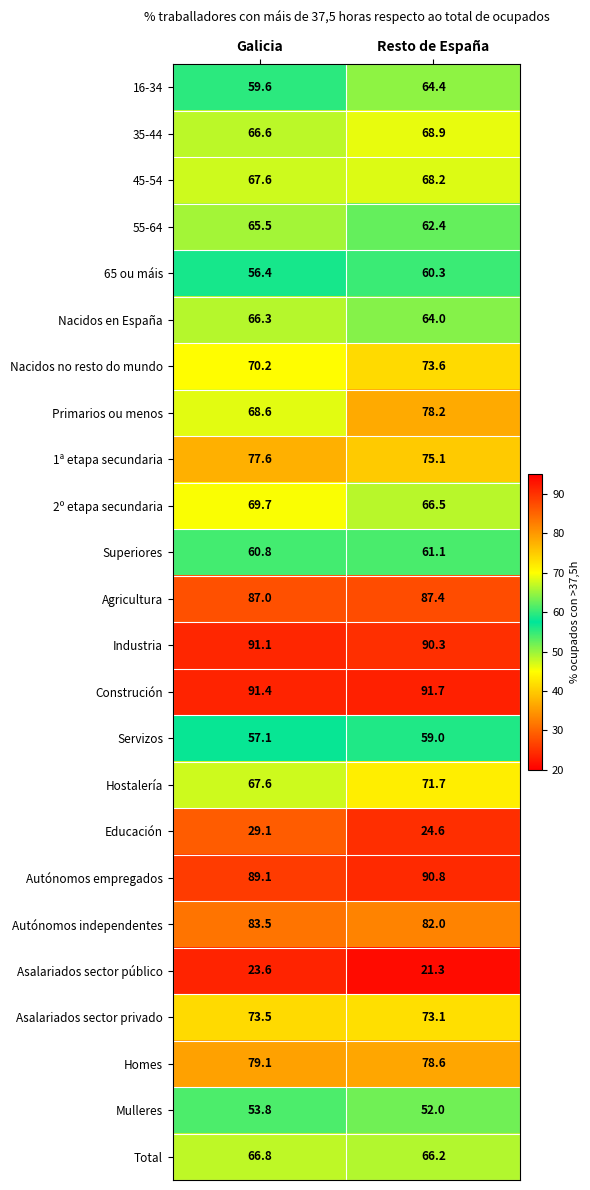

Read the Industria value at Resto de España.

90.3